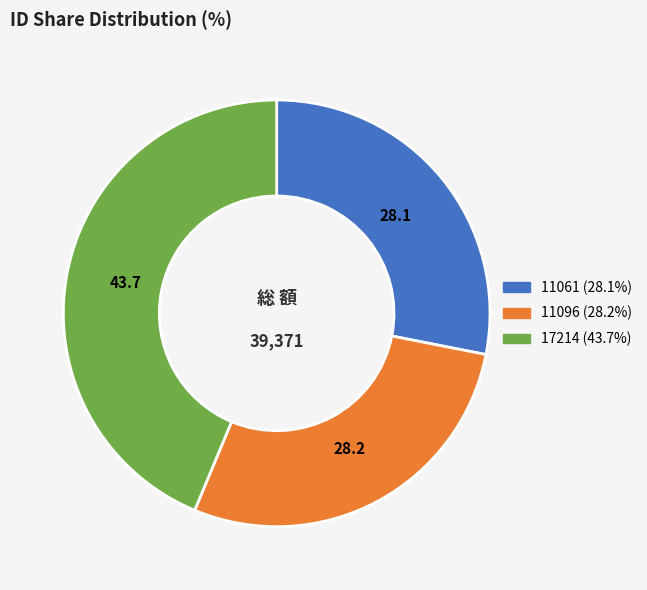

How many slices are in this pie chart?

3